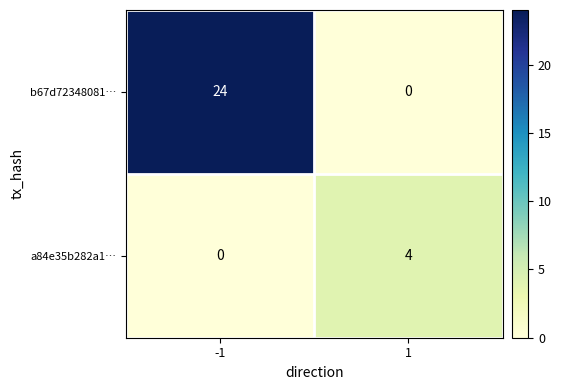

What is the approximate value of b67d72348081… at -1, to the nearest 5?

25